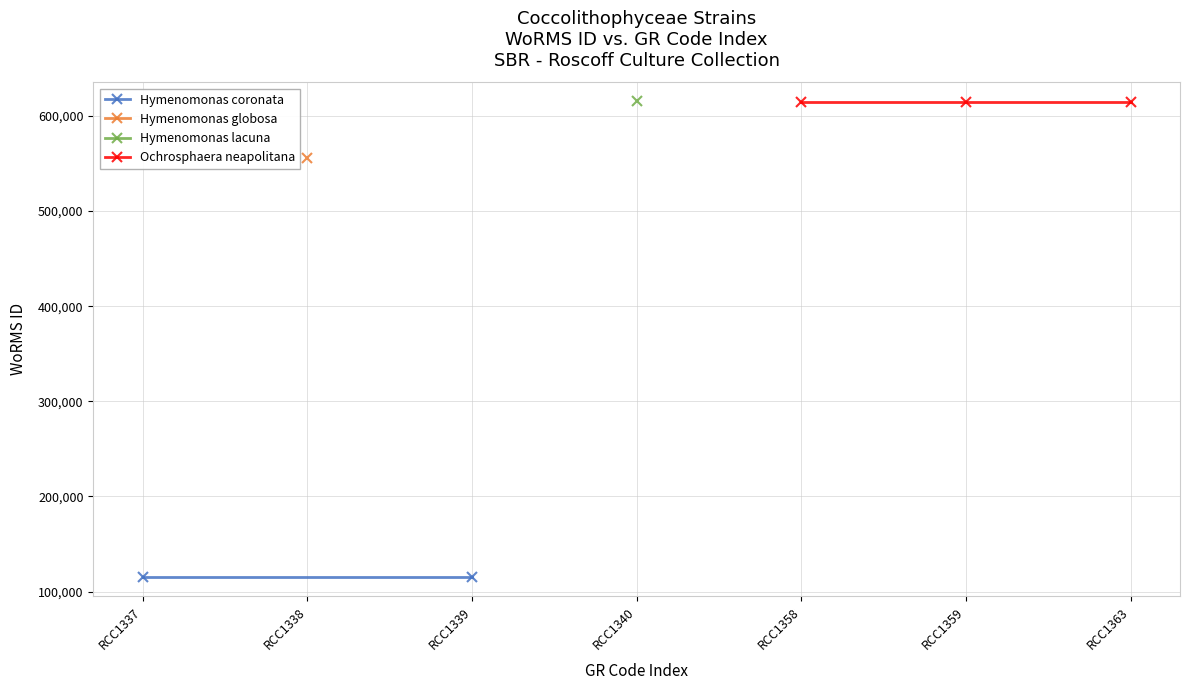

Reading left to right, extract all data points from this chart.

115087	555940	115087	615418	614495	614495	614495